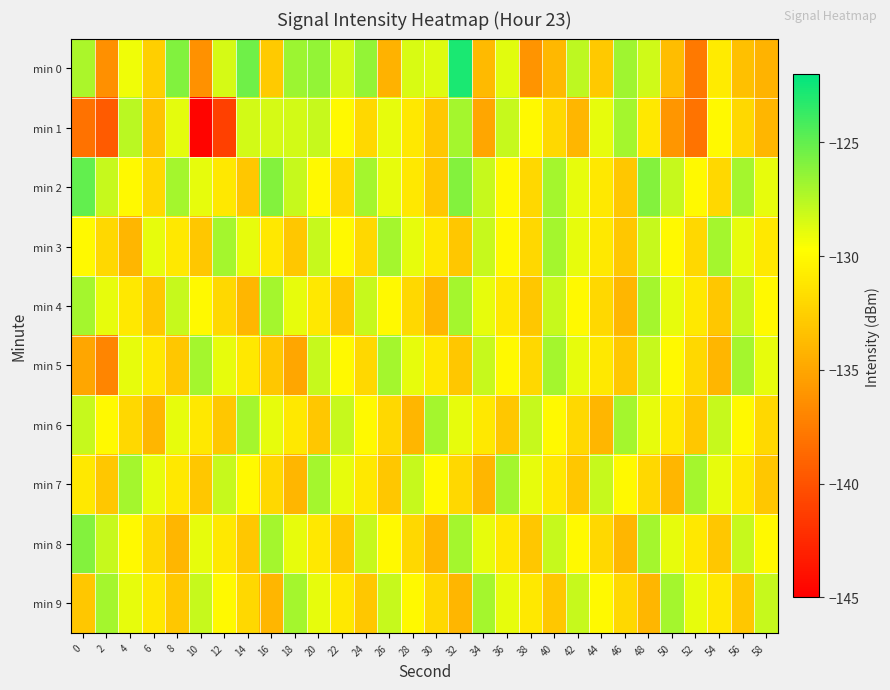

What is the greatest value displayed?

-122.9